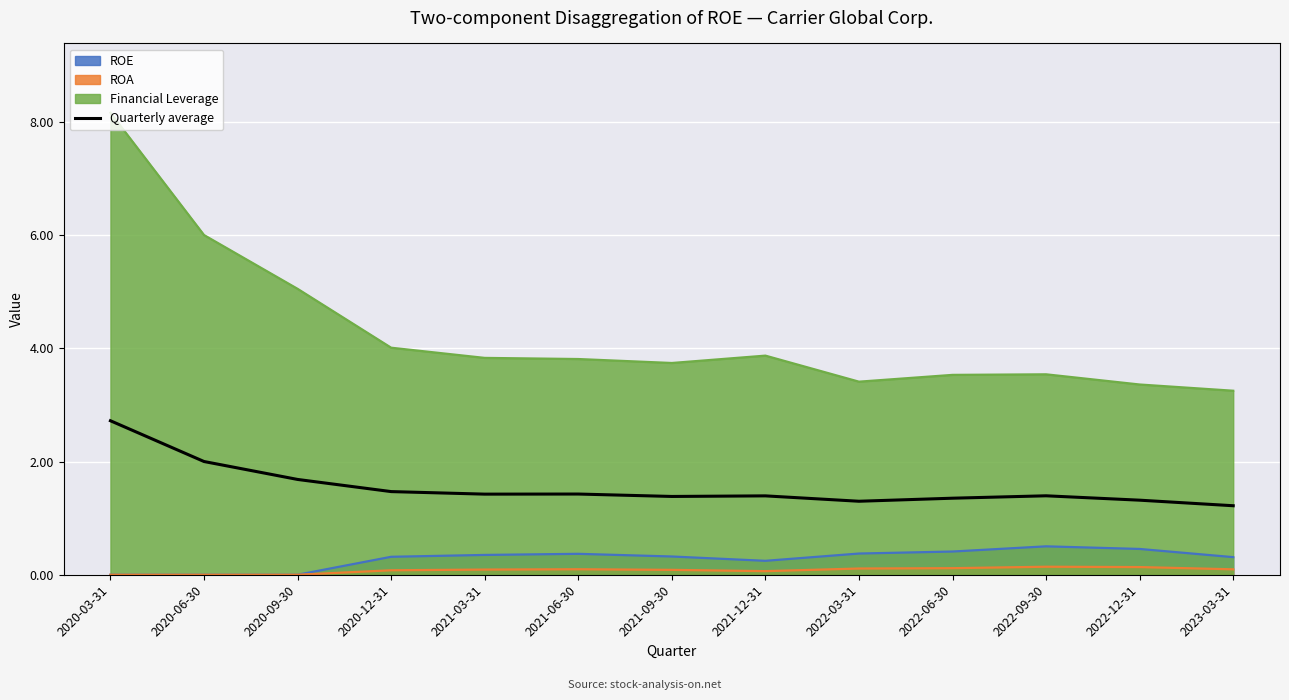

Is the value of ROE at 2020-09-30 greater than the value of Financial Leverage at 2020-06-30?

No